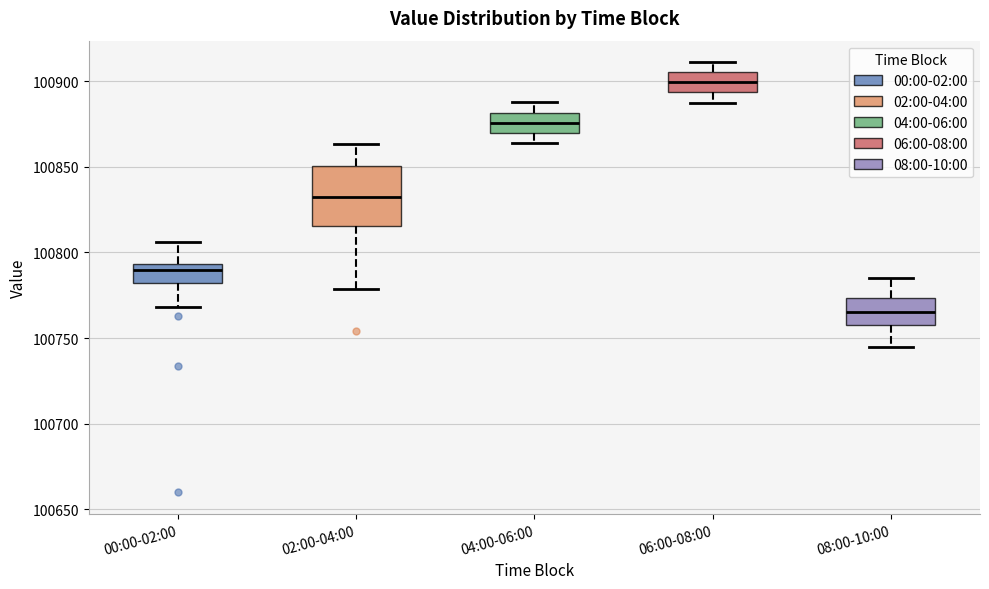

Reading left to right, transcribe this box plot: for each box, give where its median line is, the range the box spans, and where its two whiskers end, as read against the y-axis. The values are not printed on the chart, so give them approximately, as read against the axis.

00:00-02:00: median 100790, box 100780 to 100795, whiskers 100770 to 100805
02:00-04:00: median 100830, box 100815 to 100850, whiskers 100780 to 100865
04:00-06:00: median 100875, box 100870 to 100880, whiskers 100865 to 100890
06:00-08:00: median 100900, box 100895 to 100905, whiskers 100885 to 100910
08:00-10:00: median 100765, box 100760 to 100775, whiskers 100745 to 100785